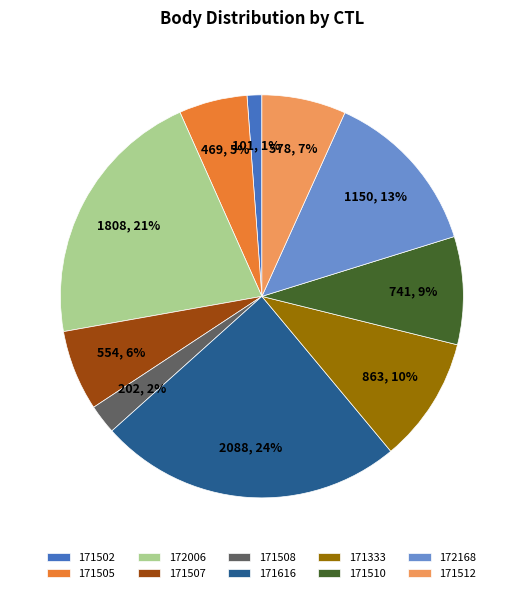

Count the number of slices in the pie.

10